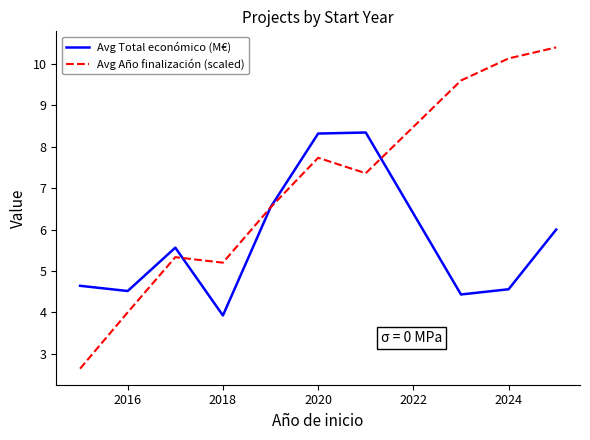

Which series has the largest total across all categories?

Avg Año finalización (scaled)